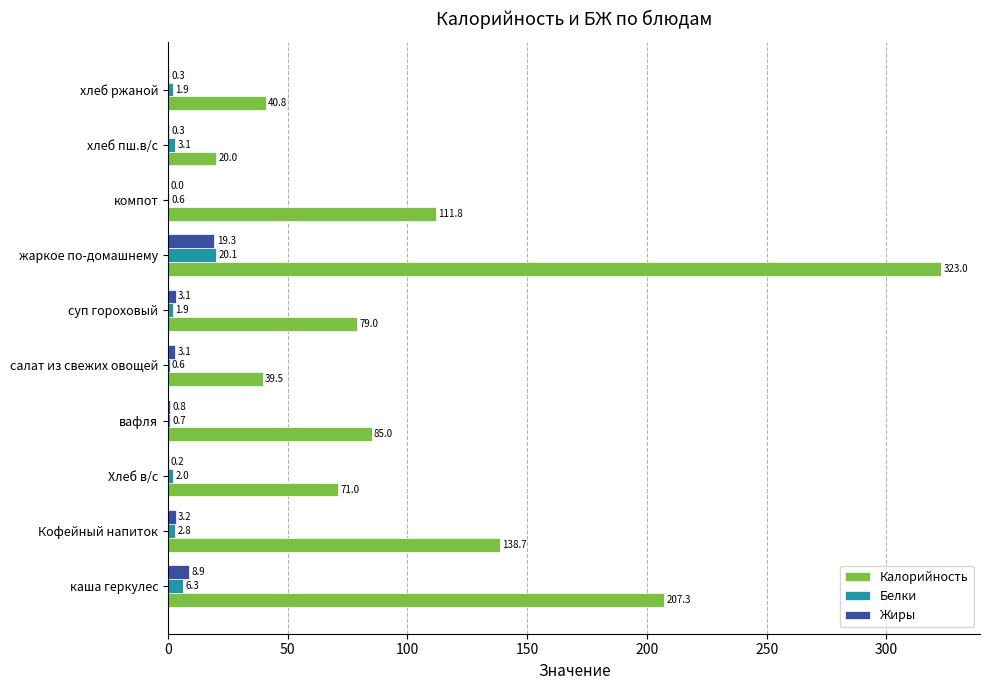

What is the highest value of the Жиры series?

19.3